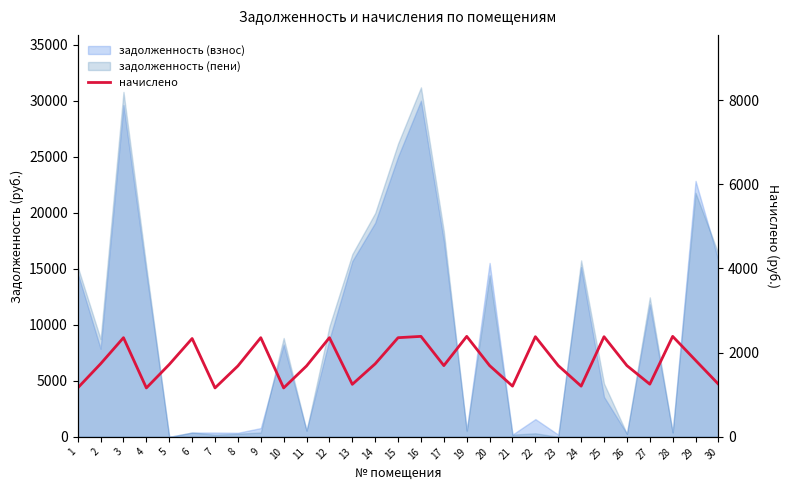

How many points are higher than both their immediate neighbors (excluding endpoints)?

9